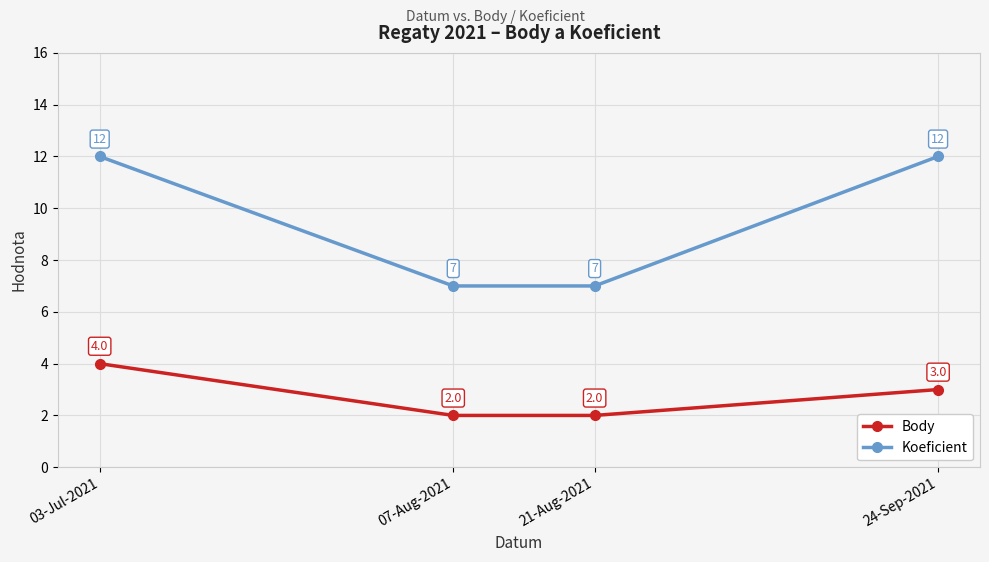

What is the label of the 2nd point from the right?

21-Aug-2021